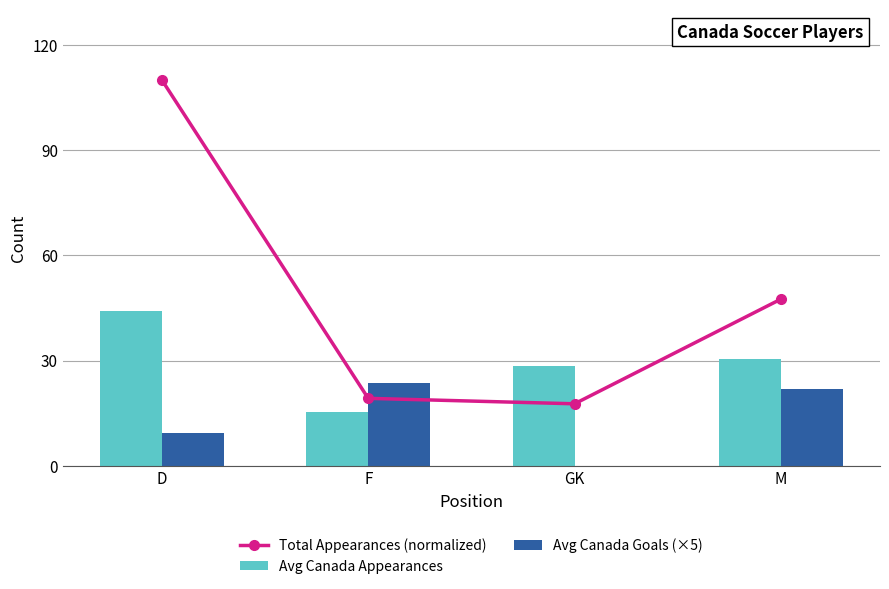

Reading left to right, list all the values displayed in this chart.

Total Appearances (normalized): D=110.0	F=19.3	GK=17.7	M=47.5
Avg Canada Appearances: D=44.2	F=15.5	GK=28.5	M=30.6
Avg Canada Goals (×5): D=9.4	F=23.8	GK=0.0	M=22.0